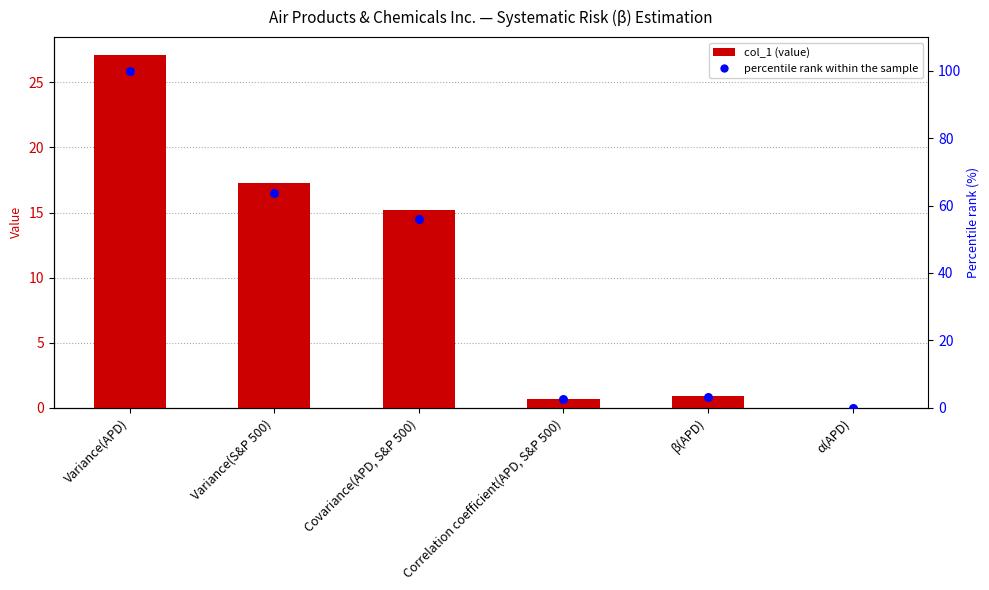

At which category is the sum across all series the highest?

Variance(APD)